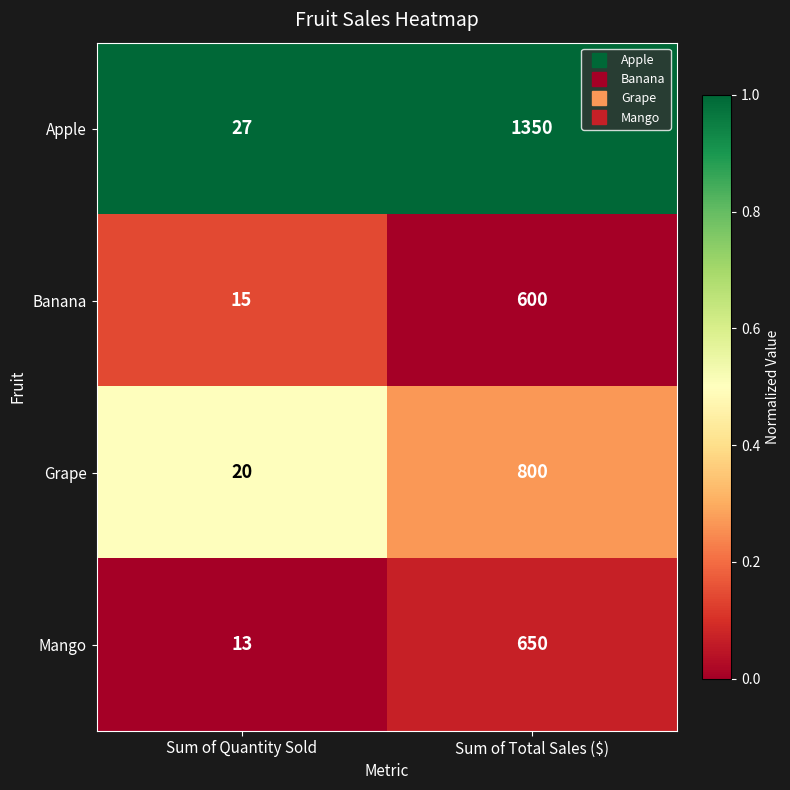

Rank the series at Sum of Quantity Sold from highest to lowest value.

Apple, Grape, Banana, Mango